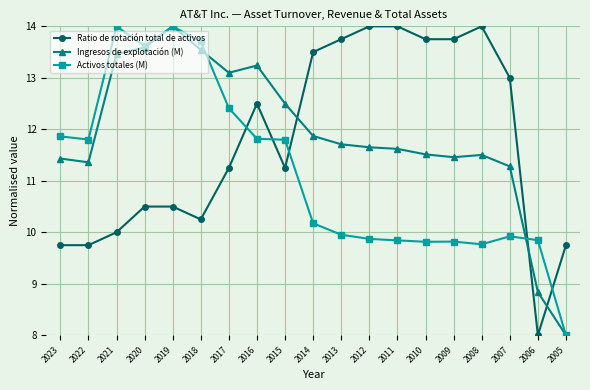

What is the difference between the maximum and minimum values in the Ingresos de explotación (M) series?

6.0